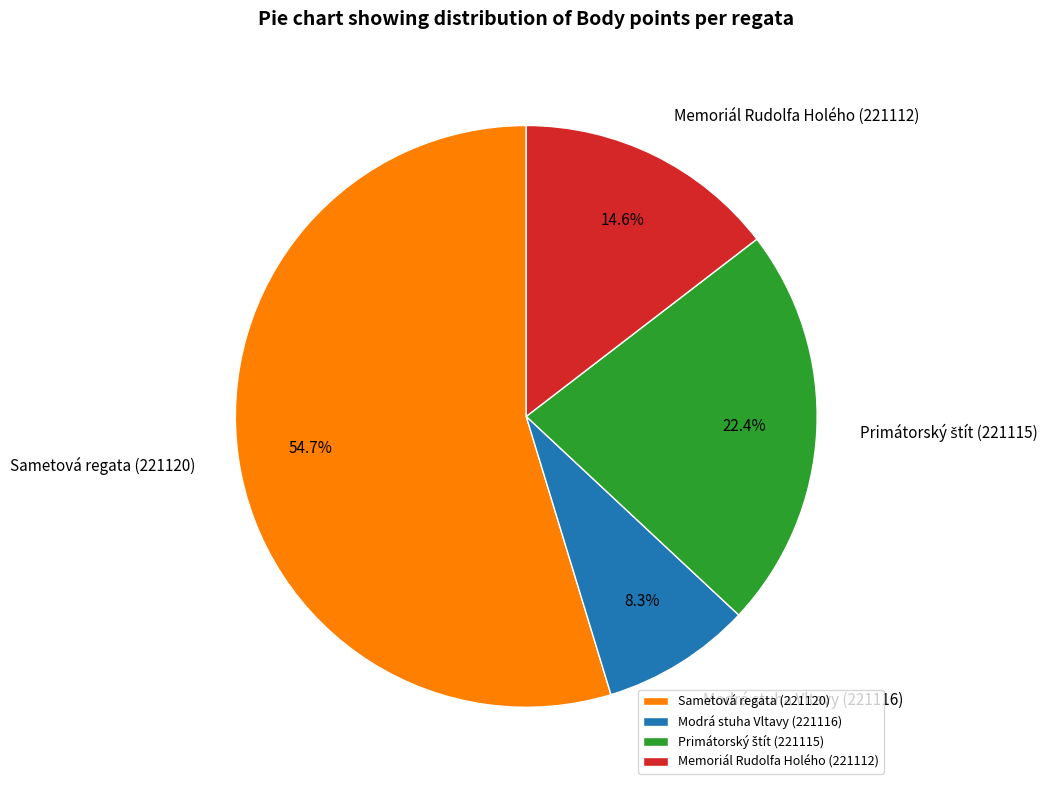

Which has a higher value, Memoriál Rudolfa Holého (221112) or Sametová regata (221120)?

Sametová regata (221120)